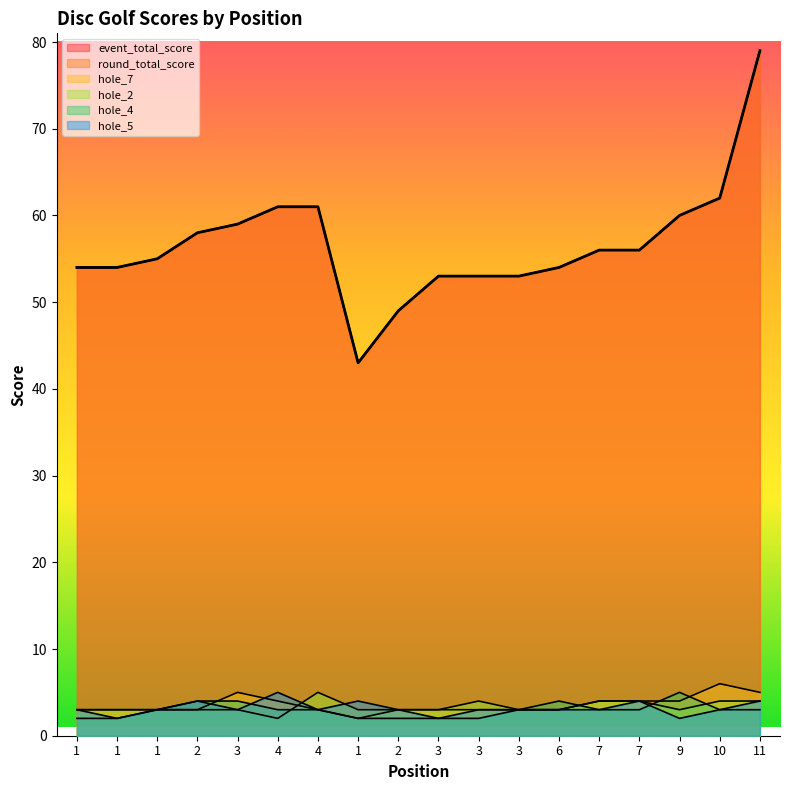

Which series changed the most between 3 and 10?

event_total_score